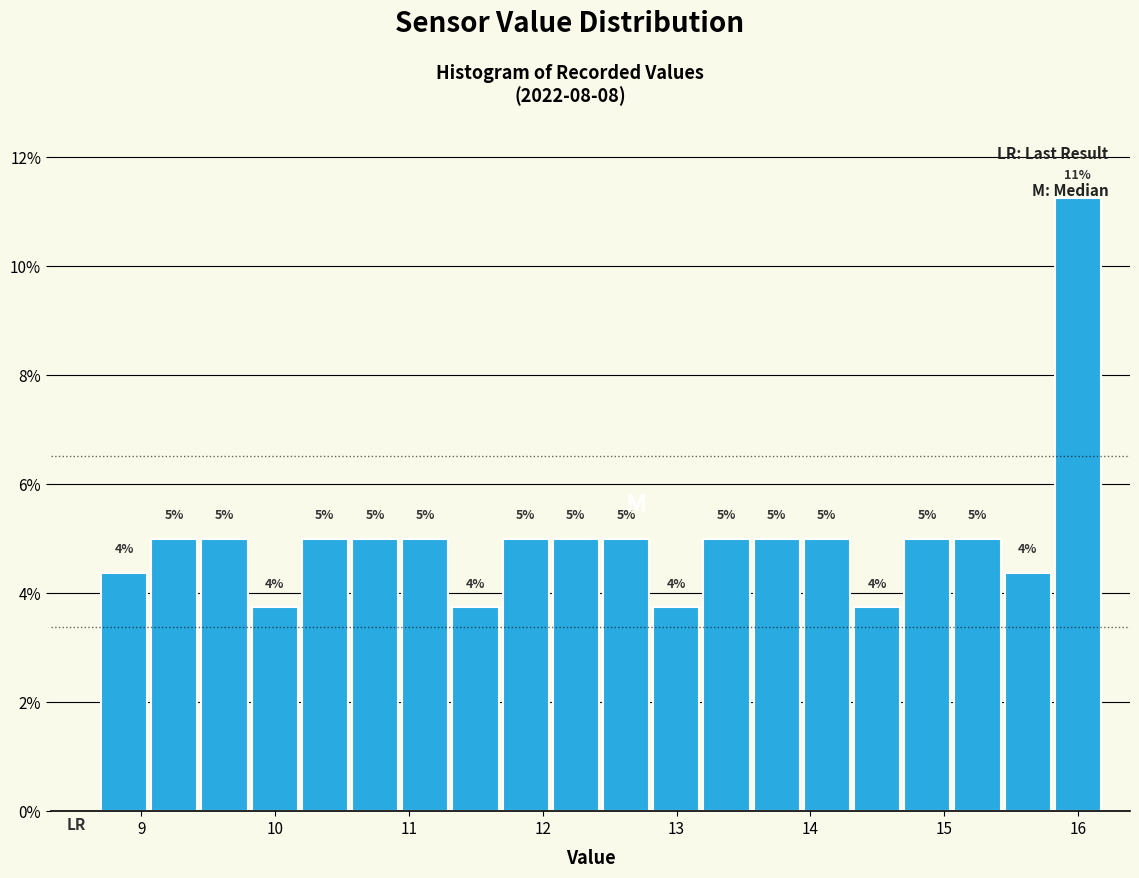

Read against the x-axis, roughly where is the centre of the tallest bar?

16.0